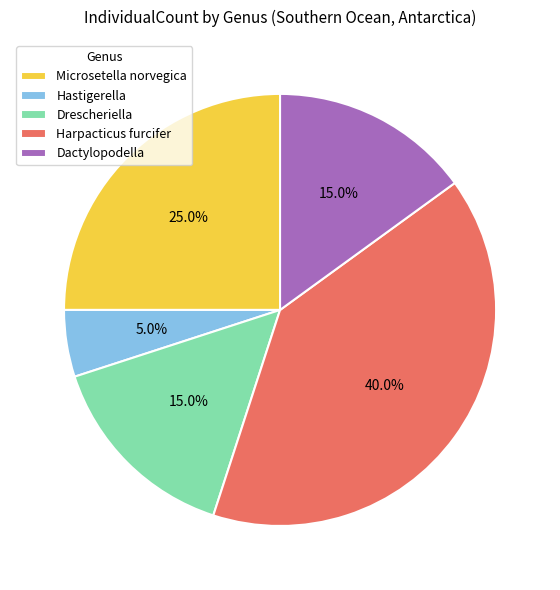

Which slice is the largest?

Harpacticus furcifer